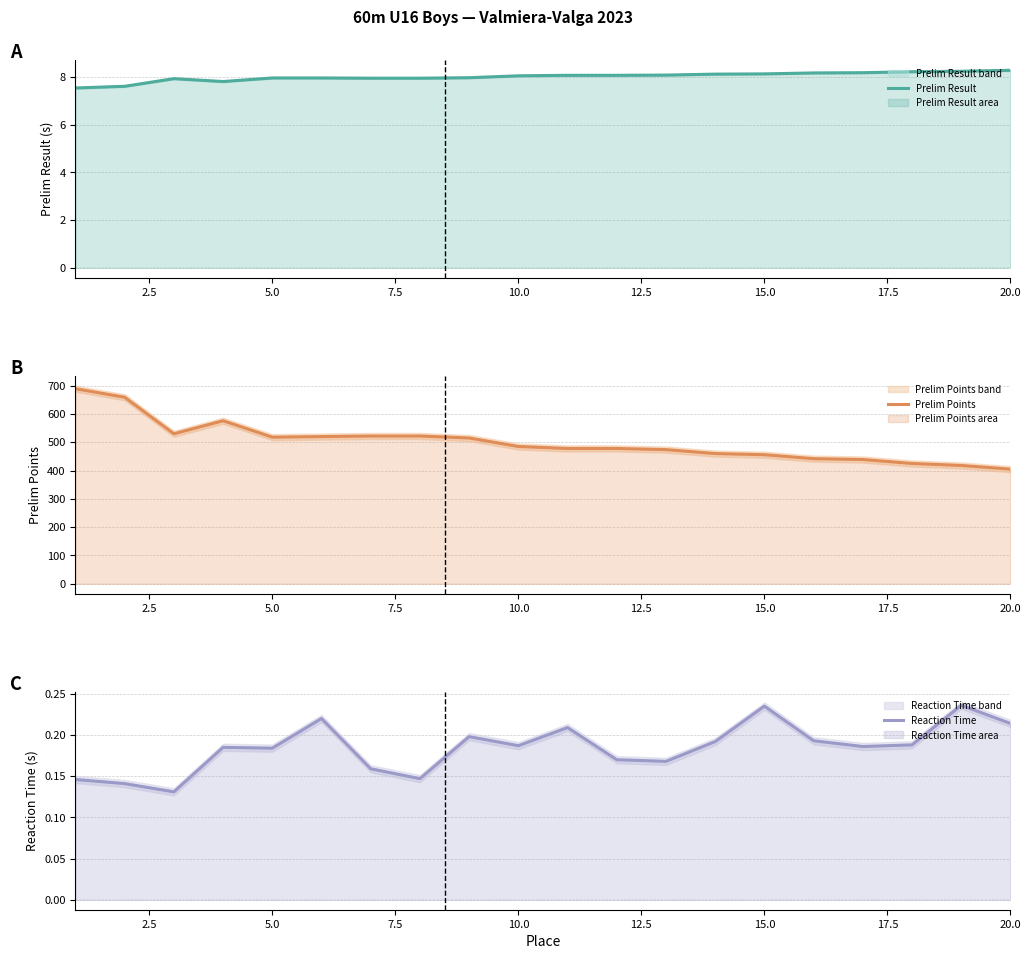

What is the value of the Prelim Result point at the 16th from the left?

8.2